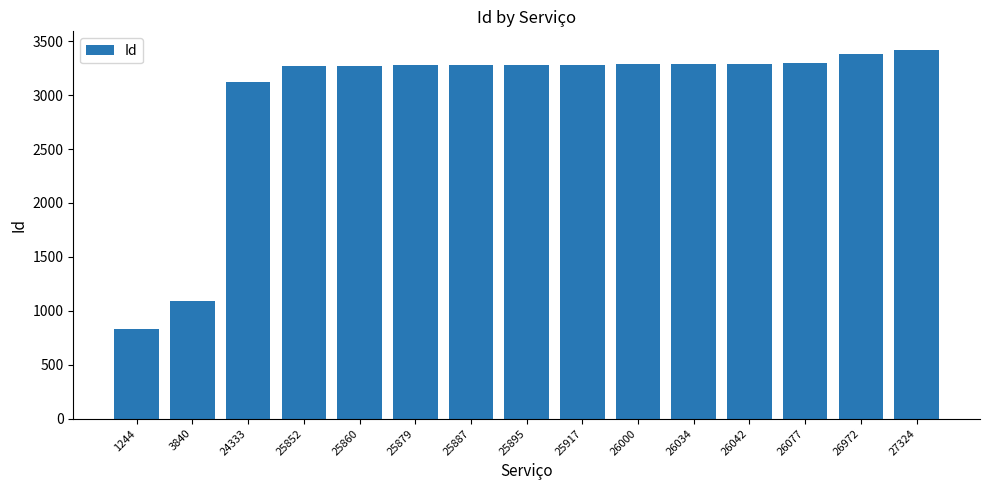

Where is the data nearest to the value 2124?

24333